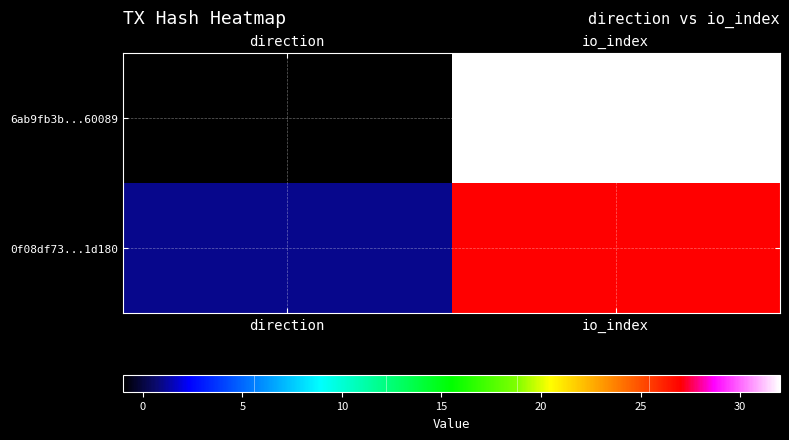

At which category is the sum across all series the highest?

io_index